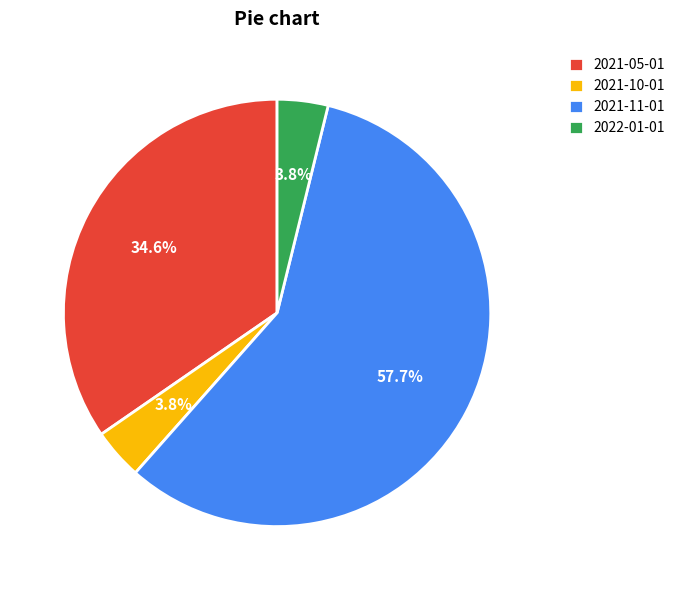

Does 2021-11-01 represent more than half of the total?

Yes